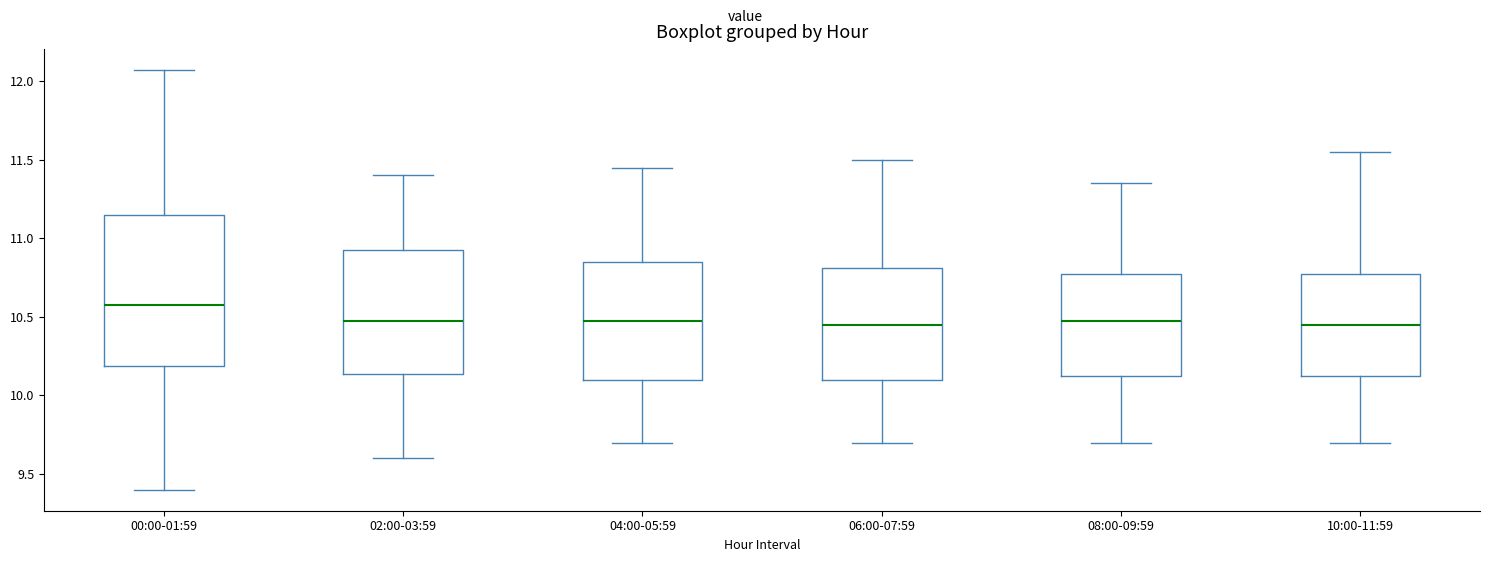

Reading left to right, transcribe this box plot: for each box, give where its median line is, the range the box spans, and where its two whiskers end, as read against the y-axis. The values are not printed on the chart, so give them approximately, as read against the axis.

00:00-01:59: median 10.60, box 10.20 to 11.15, whiskers 9.40 to 12.05
02:00-03:59: median 10.50, box 10.15 to 10.95, whiskers 9.60 to 11.40
04:00-05:59: median 10.50, box 10.10 to 10.85, whiskers 9.70 to 11.45
06:00-07:59: median 10.45, box 10.10 to 10.80, whiskers 9.70 to 11.50
08:00-09:59: median 10.50, box 10.15 to 10.80, whiskers 9.70 to 11.35
10:00-11:59: median 10.45, box 10.15 to 10.80, whiskers 9.70 to 11.55